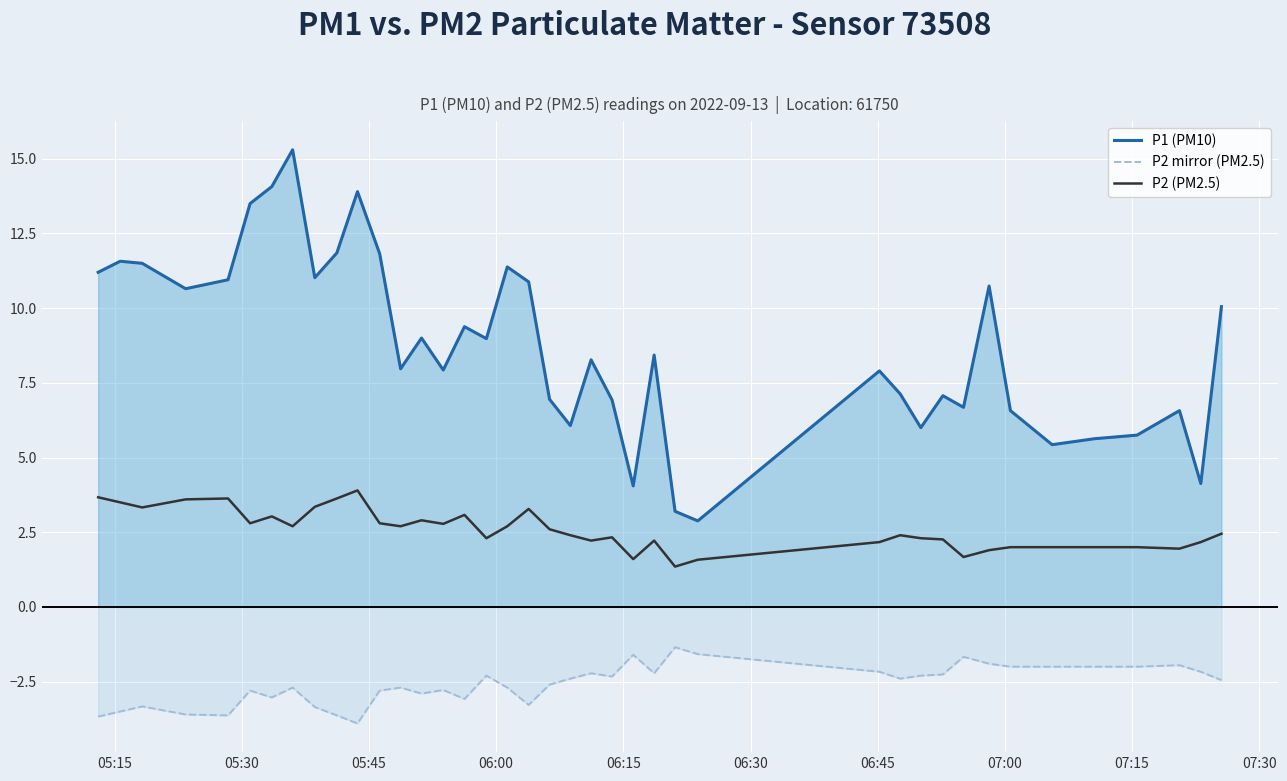

How many data points in P2 mirror (PM2.5) are above -2?

6